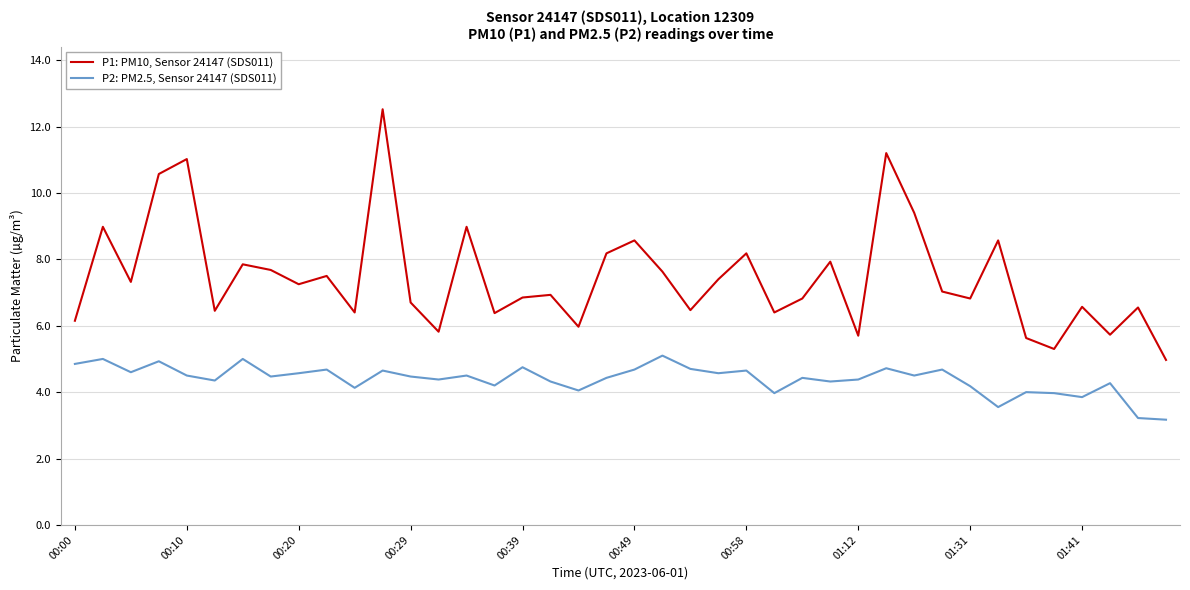

Which series has the largest total across all categories?

P1: PM10, Sensor 24147 (SDS011)